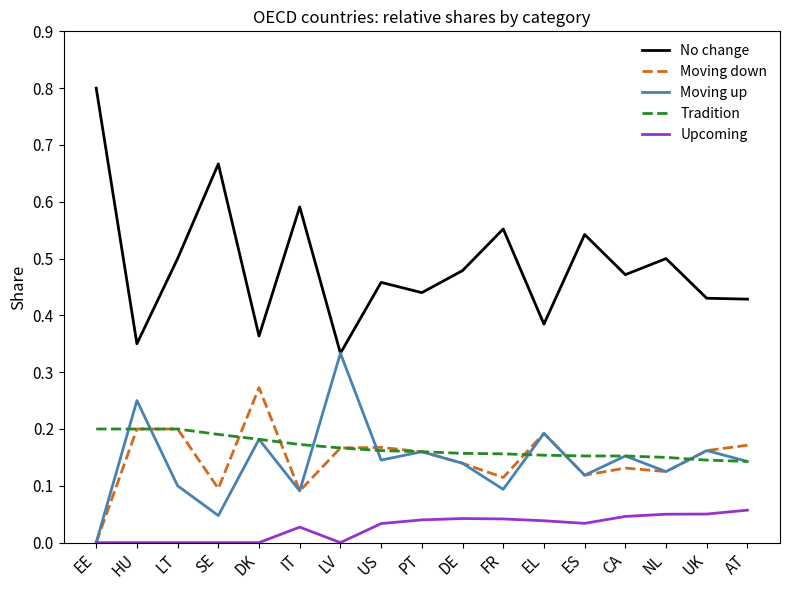

Which series changed the most between LT and DK?

No change